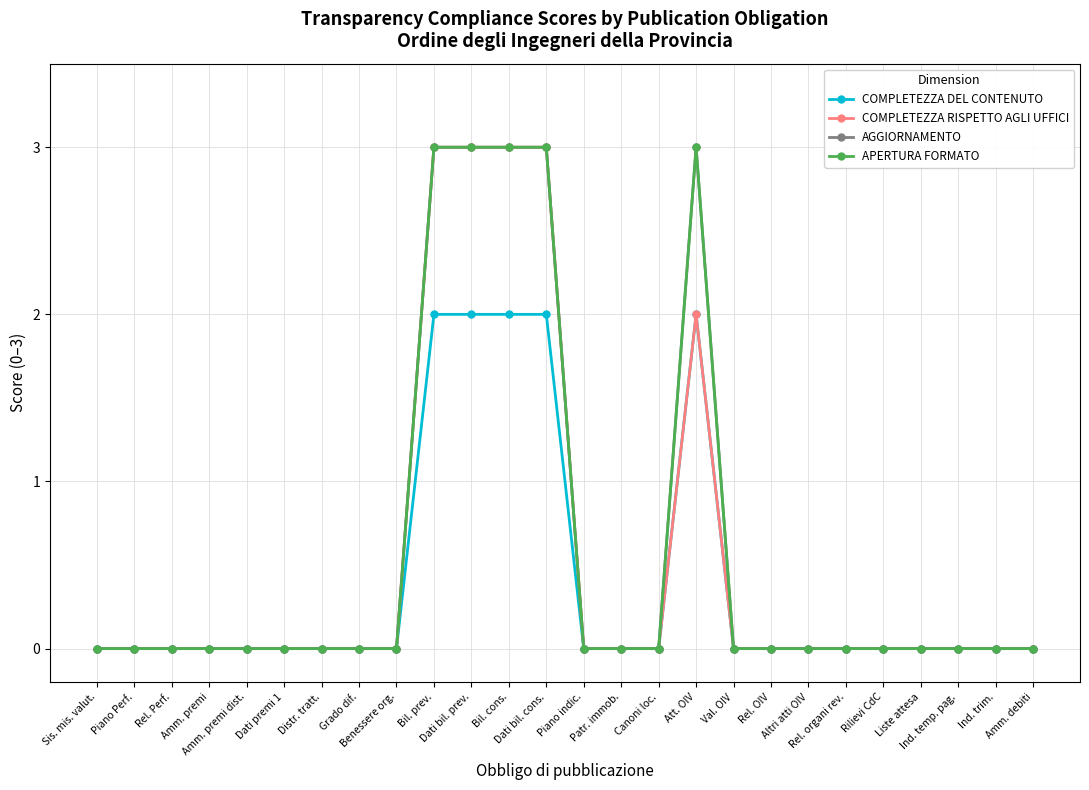

How many lines are shown in the chart?

4